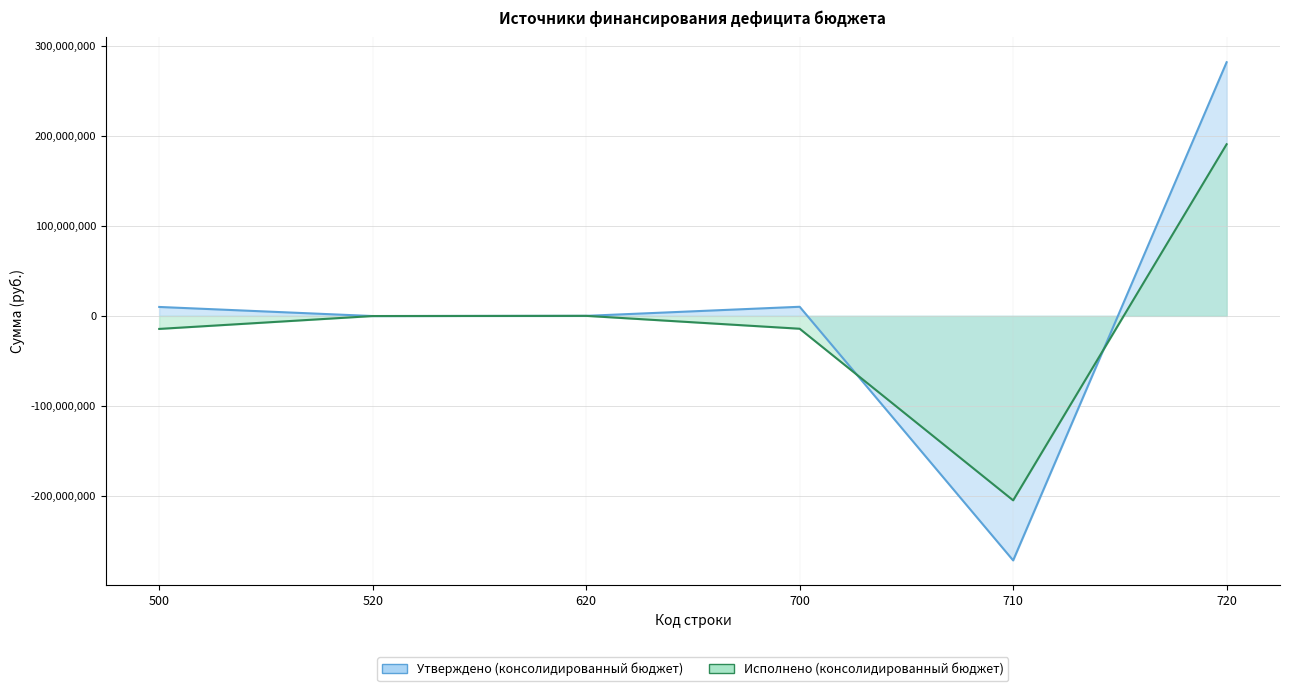

True or false: Исполнено (консолидированный бюджет) has a value of -14519268.6 at 500.

True